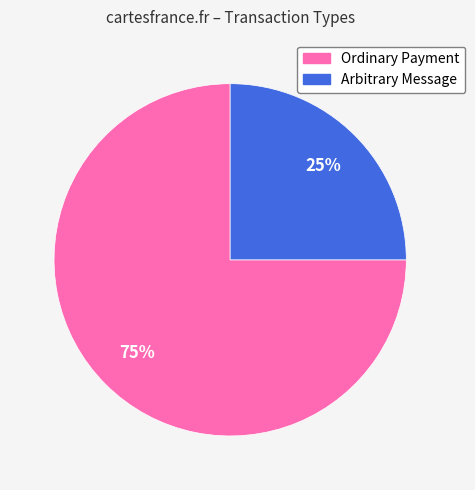

To the nearest percent, what is the average slice percentage?

50%